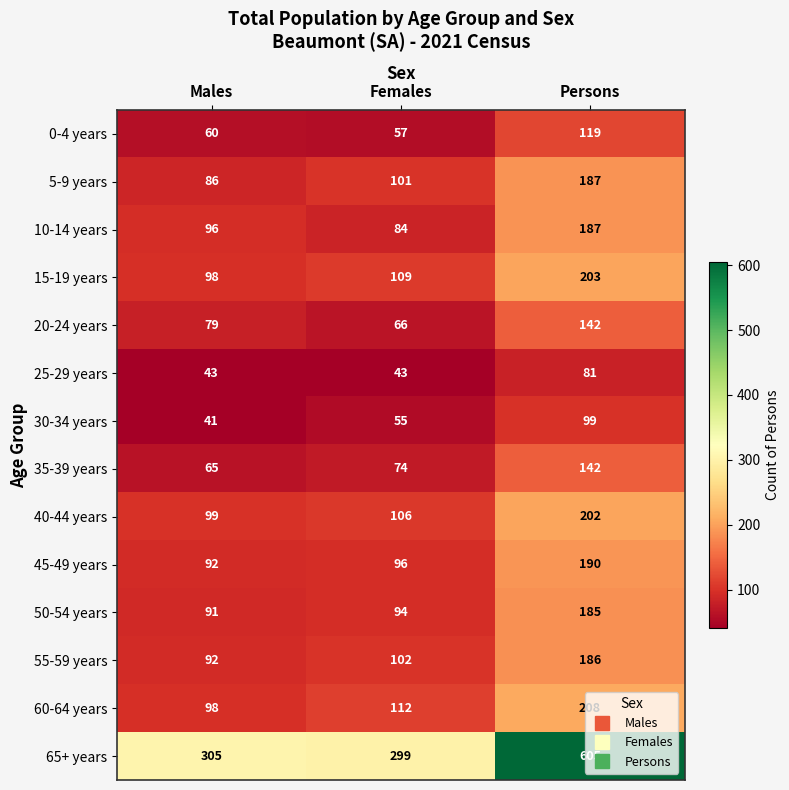

True or false: 30-34 years has a value of 24 at Males.

False